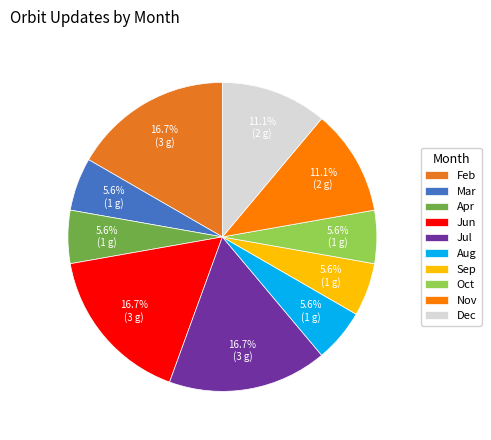

The Oct slice represents 6% of the pie. True or false?

True